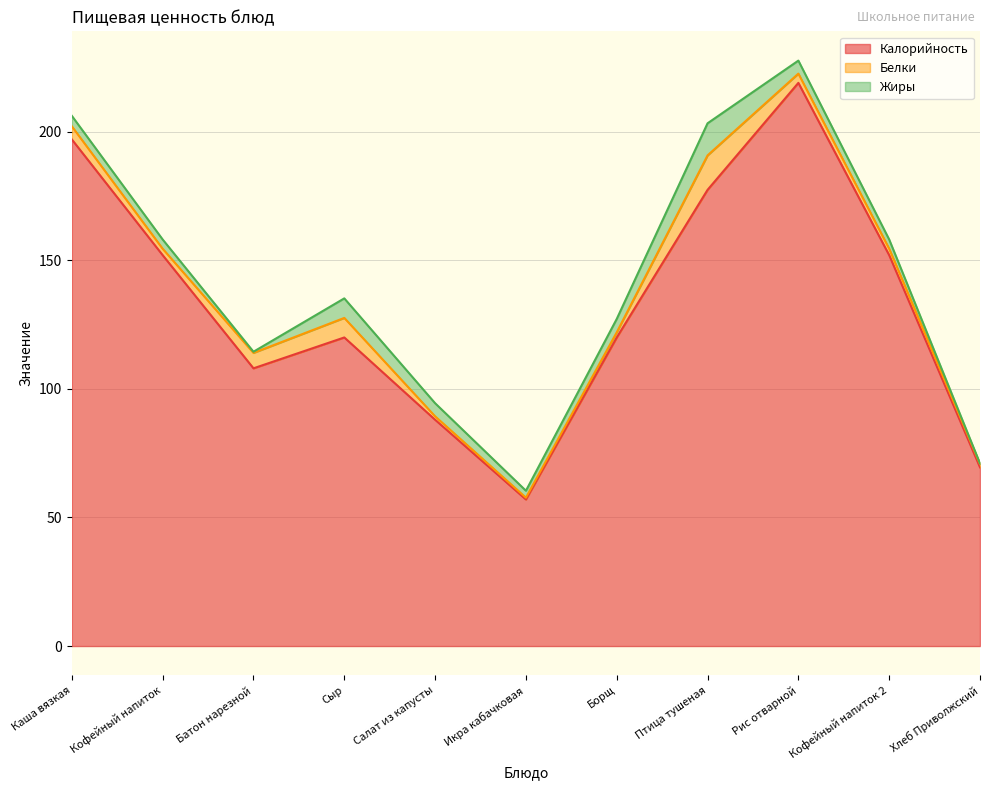

Which series has the widest spread of values?

Калорийность